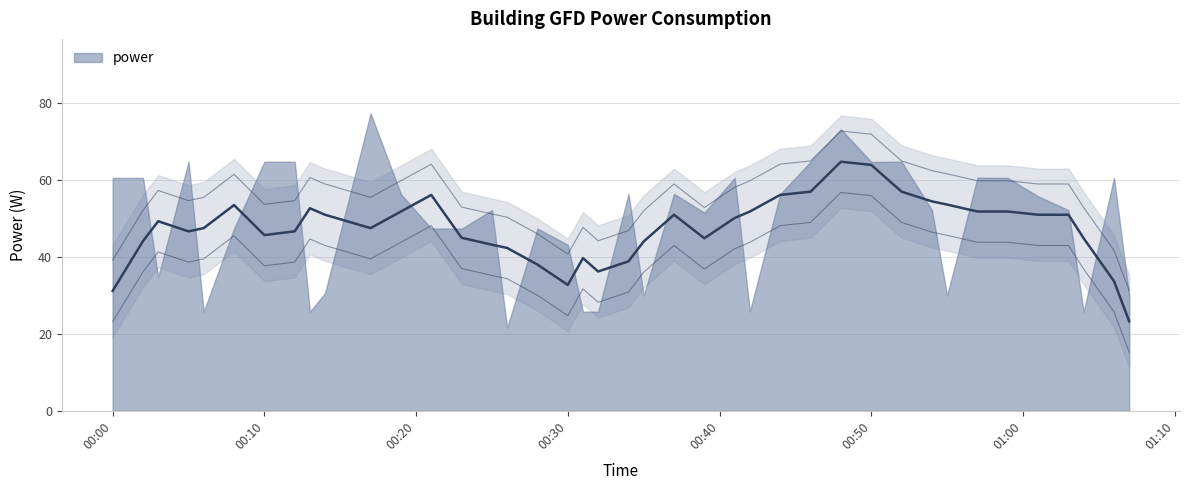

Reading right to left, transcribe all the data shown in this chart.

2022-11-17T01:07:00=30.0	2022-11-17T01:06:00=60.6	2022-11-17T01:04:00=25.8	2022-11-17T01:03:00=52.2	2022-11-17T01:01:00=55.8	2022-11-17T00:59:00=60.6	2022-11-17T00:57:00=60.6	2022-11-17T00:55:00=30.0	2022-11-17T00:54:00=52.2	2022-11-17T00:52:00=64.8	2022-11-17T00:50:00=64.8	2022-11-17T00:48:00=73.2	2022-11-17T00:46:00=64.8	2022-11-17T00:44:00=56.4	2022-11-17T00:42:00=25.8	2022-11-17T00:41:00=60.6	2022-11-17T00:39:00=51.6	2022-11-17T00:37:00=56.4	2022-11-17T00:35:00=30.0	2022-11-17T00:34:00=56.4	2022-11-17T00:32:00=25.8	2022-11-17T00:31:00=25.8	2022-11-17T00:30:00=43.2	2022-11-17T00:28:00=47.4	2022-11-17T00:26:00=21.6	2022-11-17T00:25:00=52.2	2022-11-17T00:23:00=47.4	2022-11-17T00:21:00=47.4	2022-11-17T00:19:00=56.4	2022-11-17T00:17:00=77.4	2022-11-17T00:14:00=30.6	2022-11-17T00:13:00=25.8	2022-11-17T00:12:00=64.8	2022-11-17T00:10:00=64.8	2022-11-17T00:08:00=47.4	2022-11-17T00:06:00=25.8	2022-11-17T00:05:00=64.8	2022-11-17T00:03:00=34.8	2022-11-17T00:02:00=60.6	2022-11-17T00:00:00=60.6